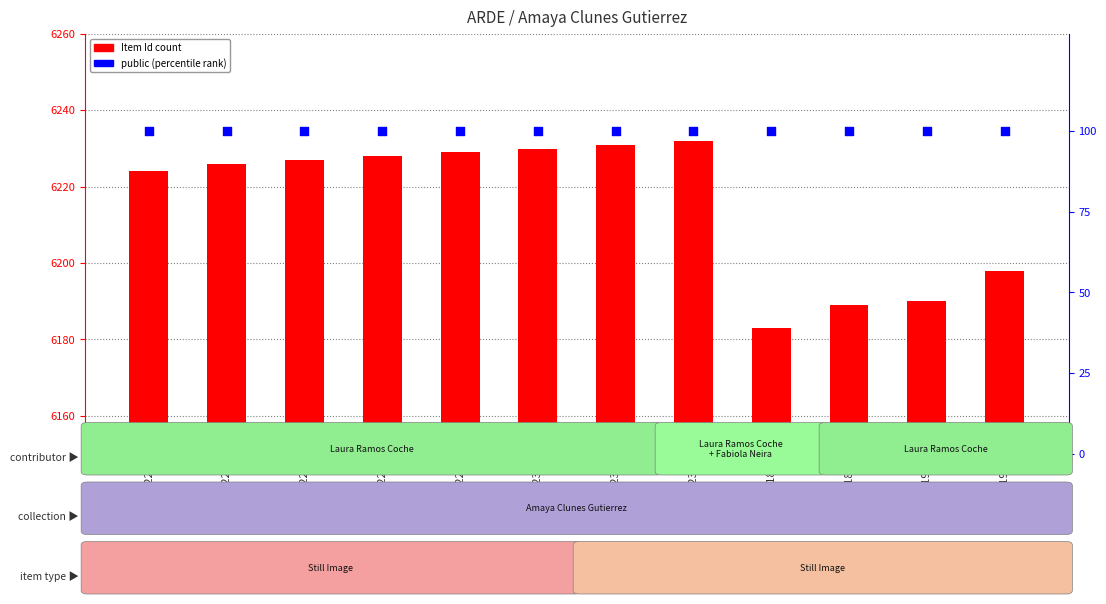

Which series has the largest Y range (max minus min)?

Item Id